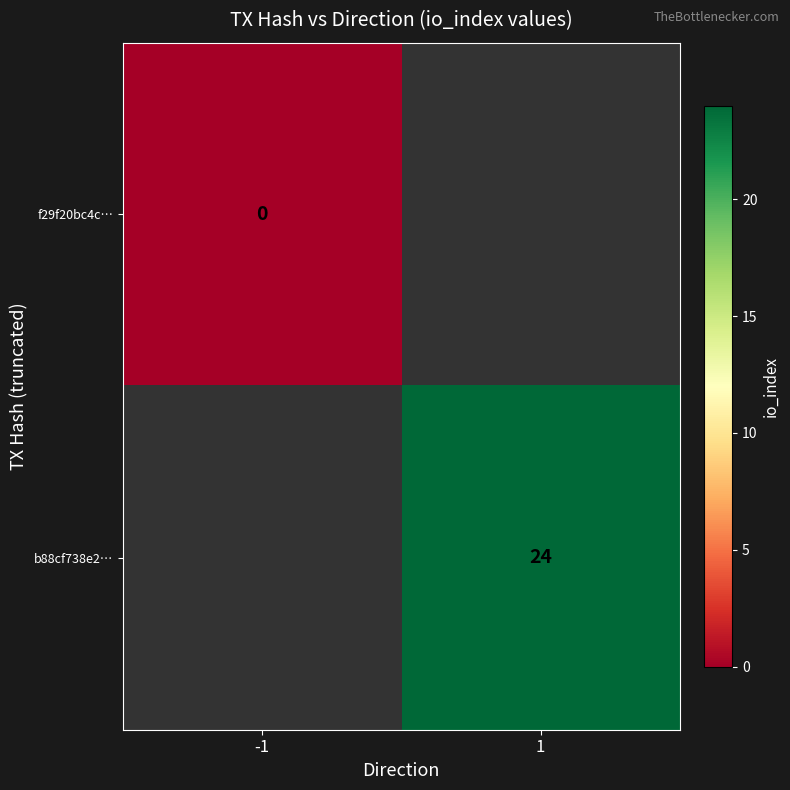

Between 1 and -1, which is larger?

-1